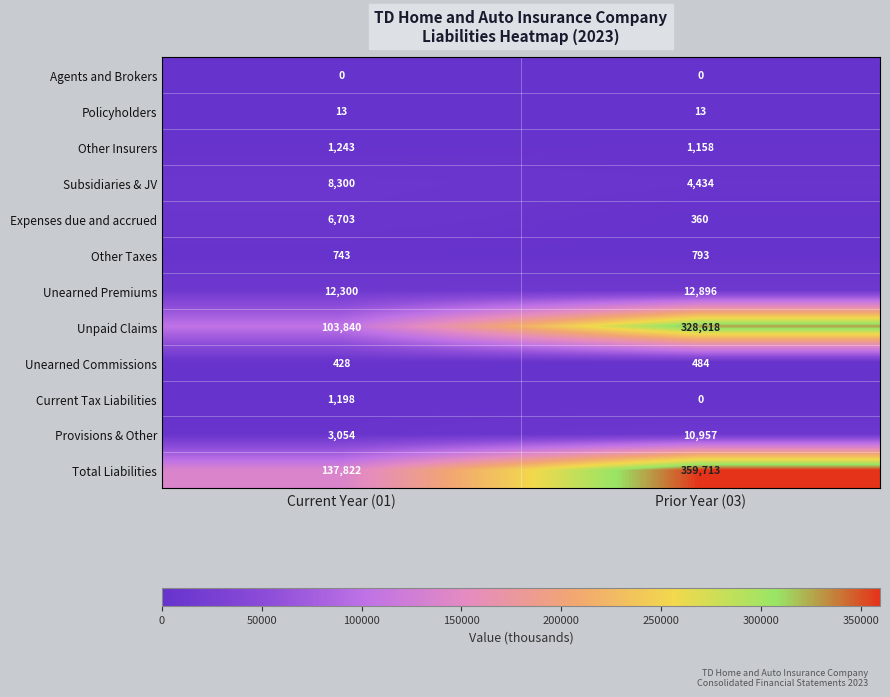

Which category has the highest value across all series?

Prior Year (03)